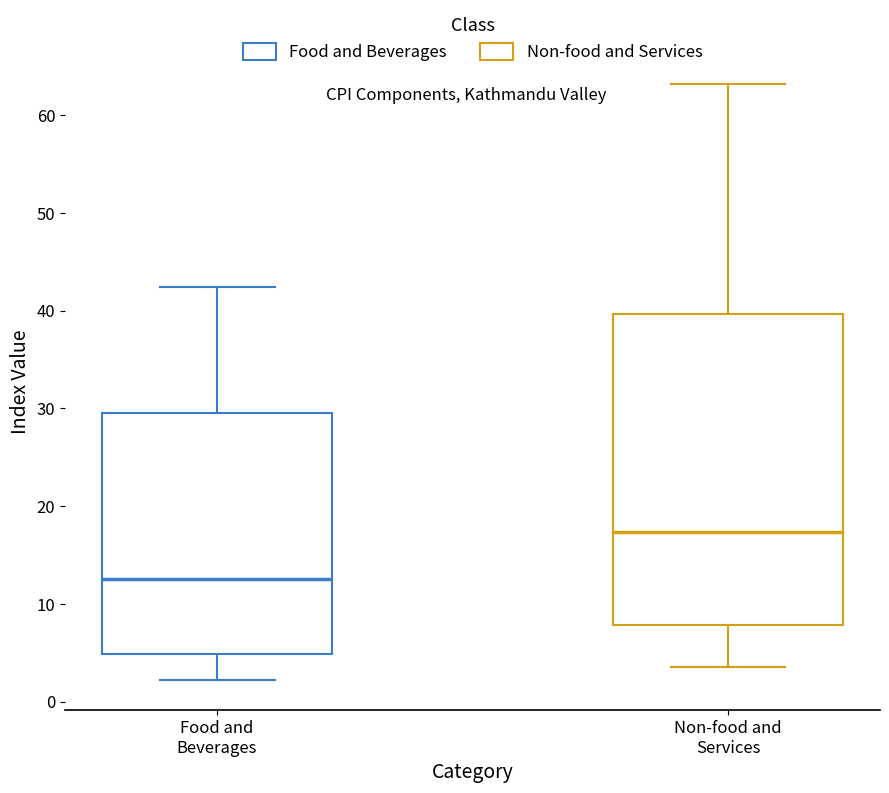

Where is the lower edge of the box for Non-food and Services on the y-axis? The values are not printed on the chart, so give them approximately, as read against the axis.

8